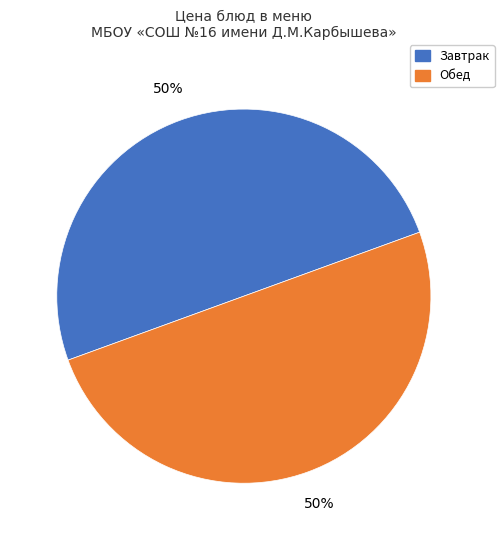

To the nearest percent, what is the average slice percentage?

50%